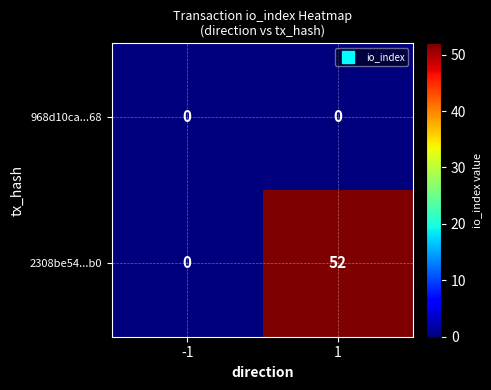

At how many categories does at least one series exceed 17?

1